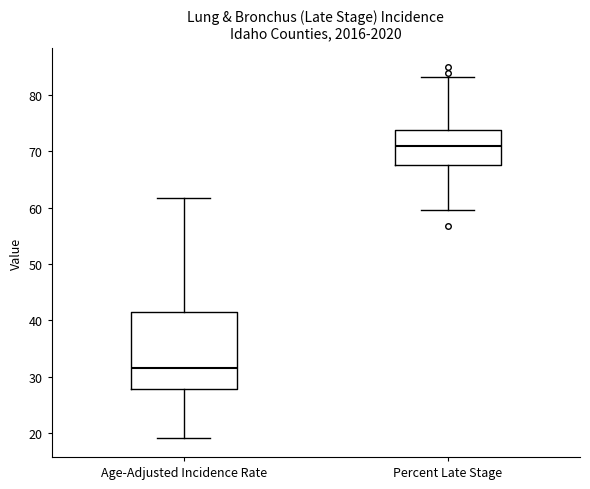

Reading left to right, transcribe this box plot: for each box, give where its median line is, the range the box spans, and where its two whiskers end, as read against the y-axis. The values are not printed on the chart, so give them approximately, as read against the axis.

Age-Adjusted Incidence Rate: median 32, box 28 to 42, whiskers 19 to 62
Percent Late Stage: median 71, box 68 to 74, whiskers 60 to 83